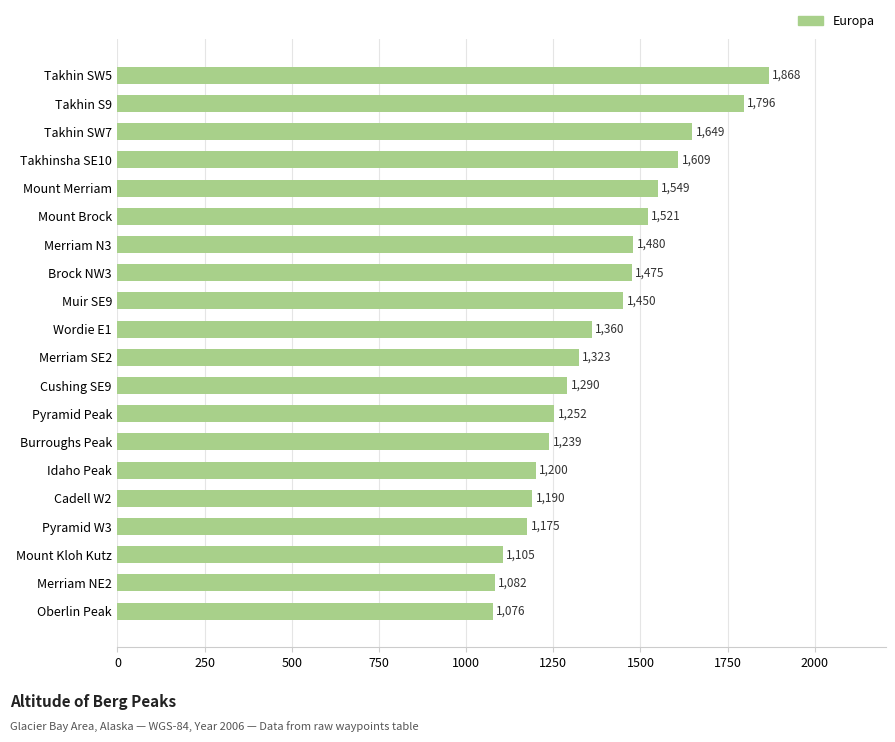

Approximately how many times larger is the value at Brock NW3 compared to Takhinsha SE10?

0.9